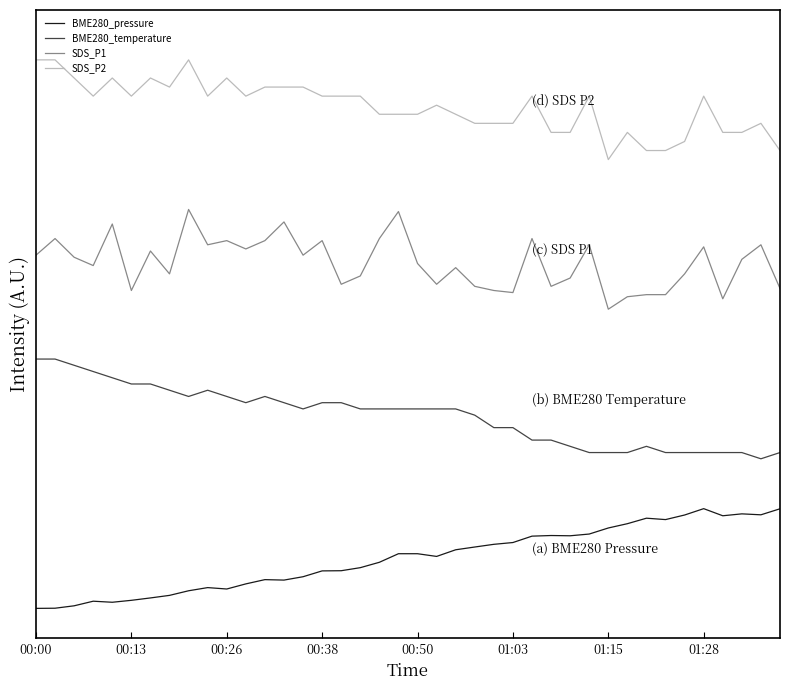

Where is BME280_temperature nearest to the value 2?

14